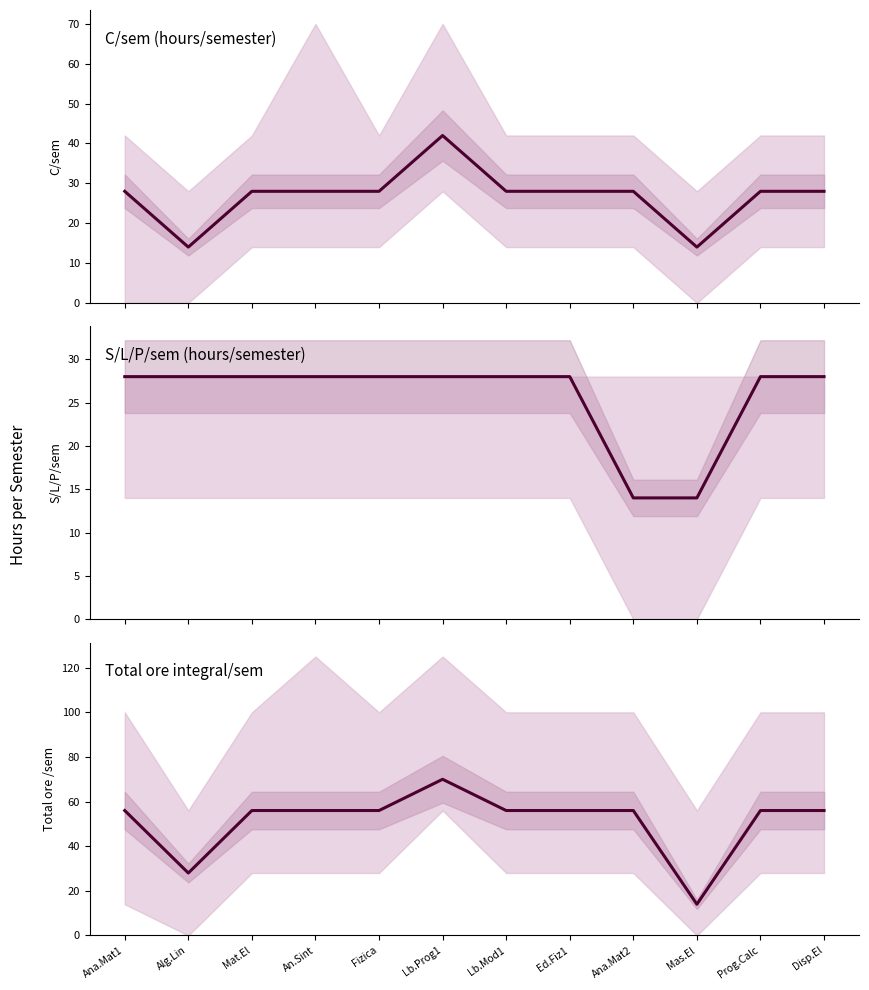

The Total ore integral/sem series shows 108 at Lb.Prog1. True or false?

False